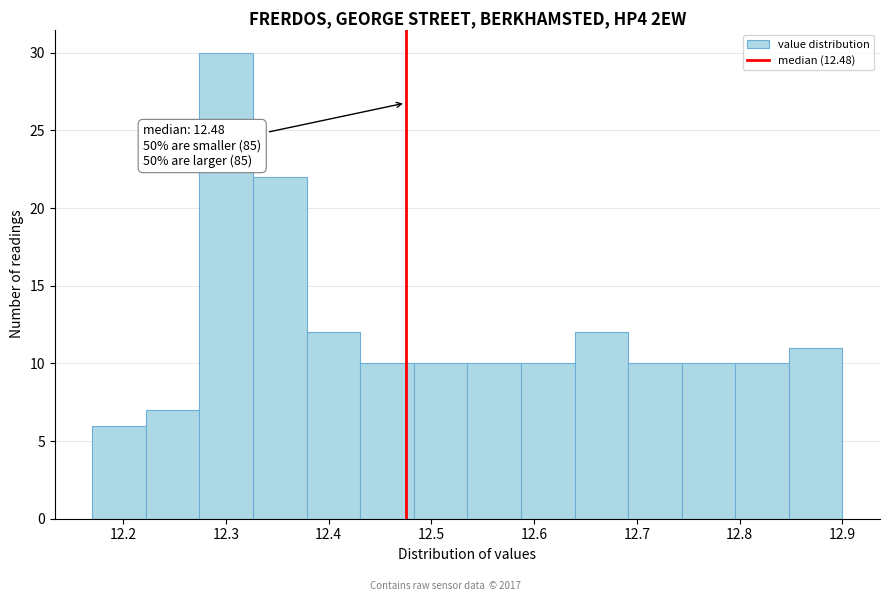

Which range on the x-axis has the tallest bar?

12.27 to 12.33